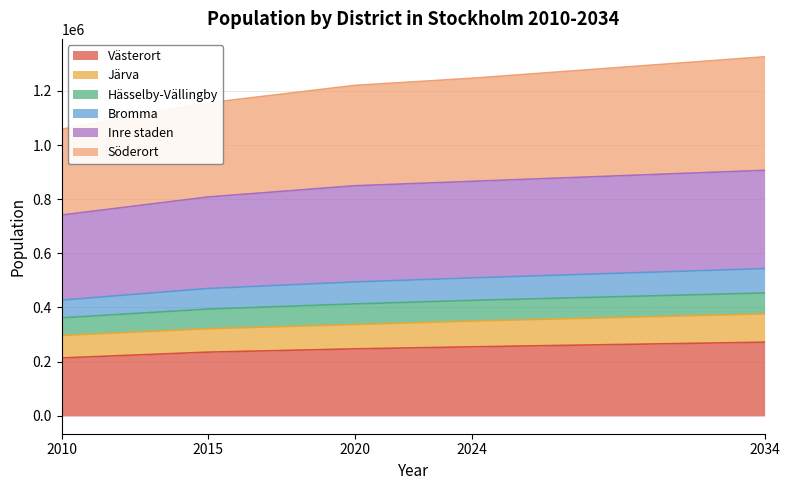

What is the total value across all series at 2020?

1220247